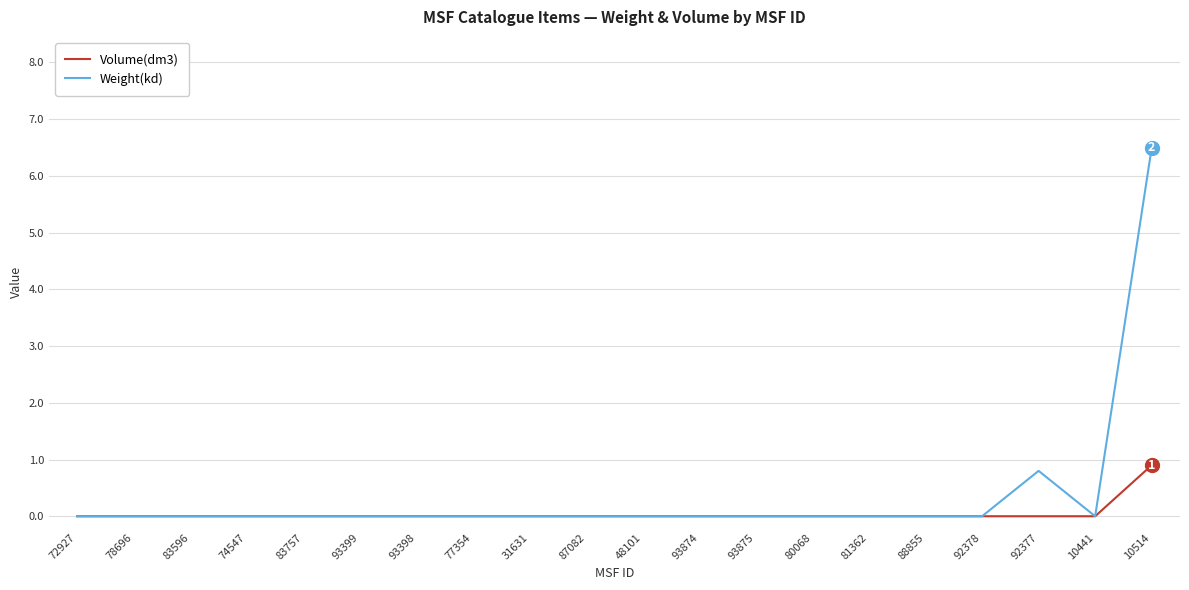

How many lines are shown in the chart?

2